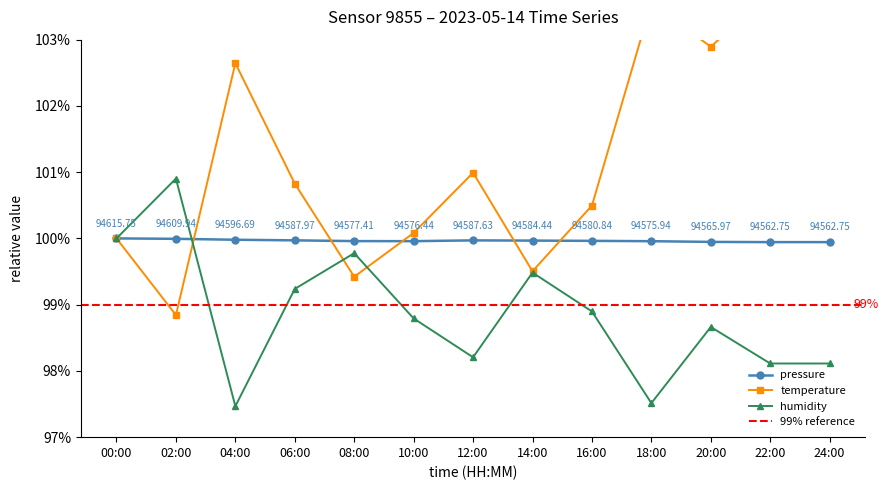

Where is pressure nearest to the value 99?

22:00